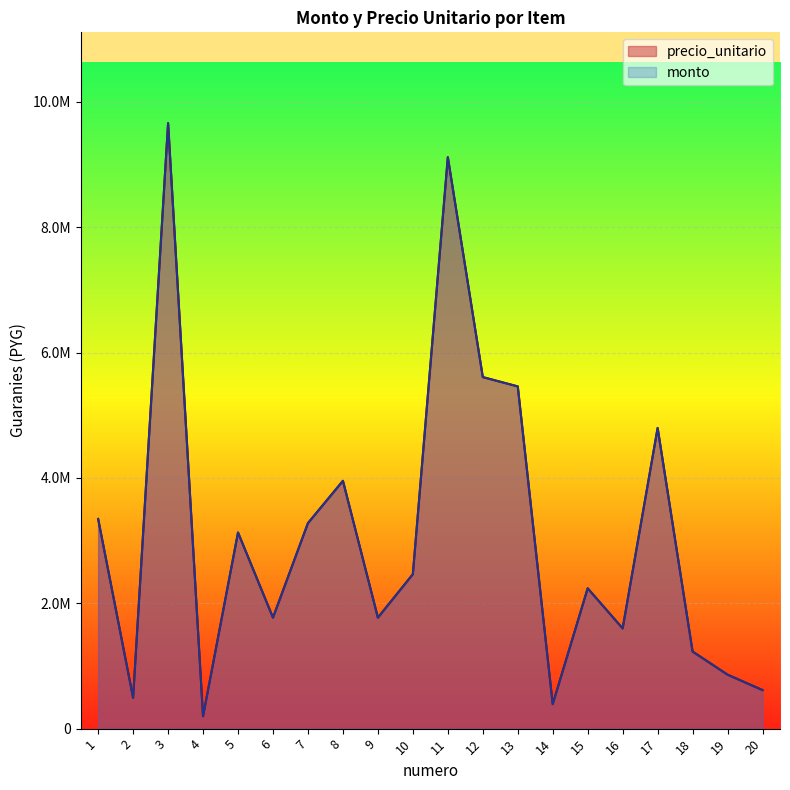

Which series has the largest total across all categories?

precio_unitario